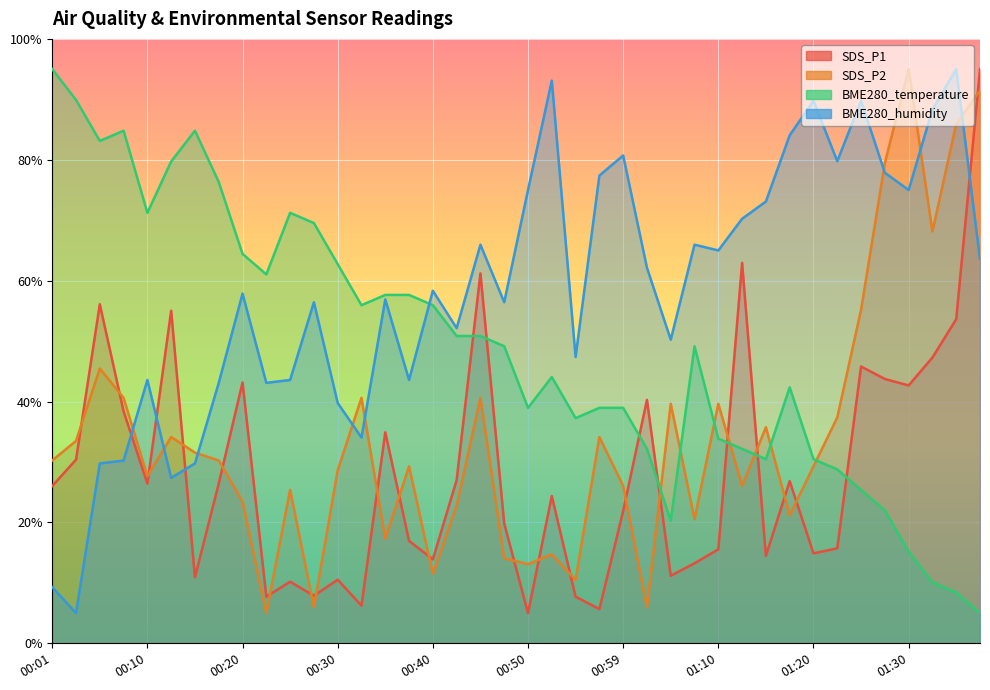

Reading right to left, list all the values displayed in this chart.

SDS_P1: 95.0	53.6	47.3	42.7	43.7	45.8	15.7	14.9	26.8	14.5	62.9	15.5	13.2	11.2	40.3	21.9	5.7	7.7	24.4	5.0	19.8	61.2	27.0	13.9	17.0	34.9	6.2	10.5	7.9	10.2	7.7	43.2	26.4	10.9	55.0	26.4	38.4	56.1	30.4	26.0
SDS_P2: 91.4	85.9	68.1	95.0	79.5	55.2	37.4	29.3	21.2	35.8	26.0	39.6	20.5	39.6	6.0	26.0	34.1	10.5	14.7	13.1	14.1	40.6	22.8	11.5	29.3	17.3	40.6	28.6	6.0	25.4	5.0	23.5	30.3	31.5	34.1	27.7	40.6	45.5	33.5	30.3
BME280_temperature: 5.0	8.4	10.1	15.2	22.0	25.4	28.8	30.5	42.4	30.5	32.2	33.9	49.2	20.3	32.2	39.0	39.0	37.3	44.1	39.0	49.2	50.8	50.8	55.9	57.6	57.6	55.9	62.7	69.5	71.2	61.0	64.4	76.3	84.8	79.7	71.2	84.8	83.1	89.9	95.0
BME280_humidity: 63.6	95.0	88.3	75.0	77.9	89.8	79.8	89.8	84.0	73.1	70.2	65.0	66.0	50.2	62.1	80.7	77.4	47.4	93.1	75.0	56.4	66.0	52.1	58.3	43.6	56.9	34.0	39.8	56.4	43.6	43.1	57.9	43.1	29.8	27.4	43.6	30.2	29.8	5.0	9.3